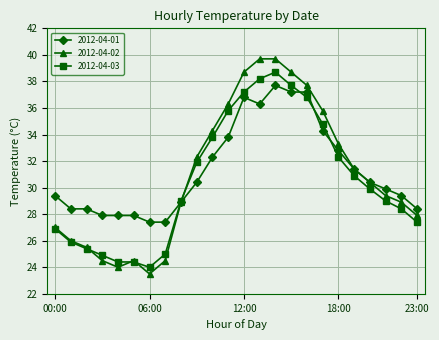

Which series has the widest spread of values?

2012-04-02